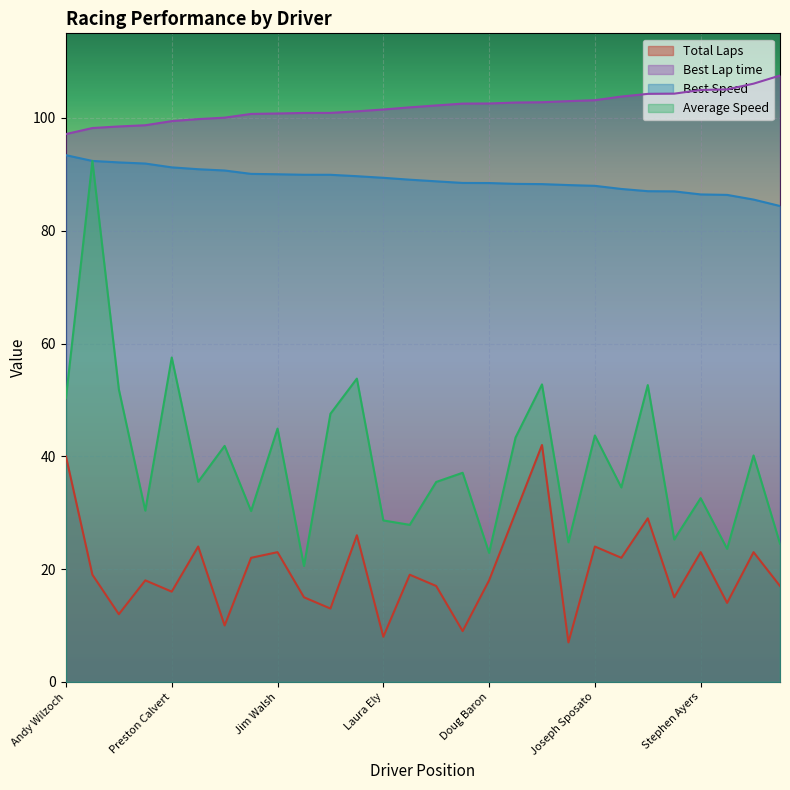

What is the total value across all series at Paul Nemschoff?

243.4